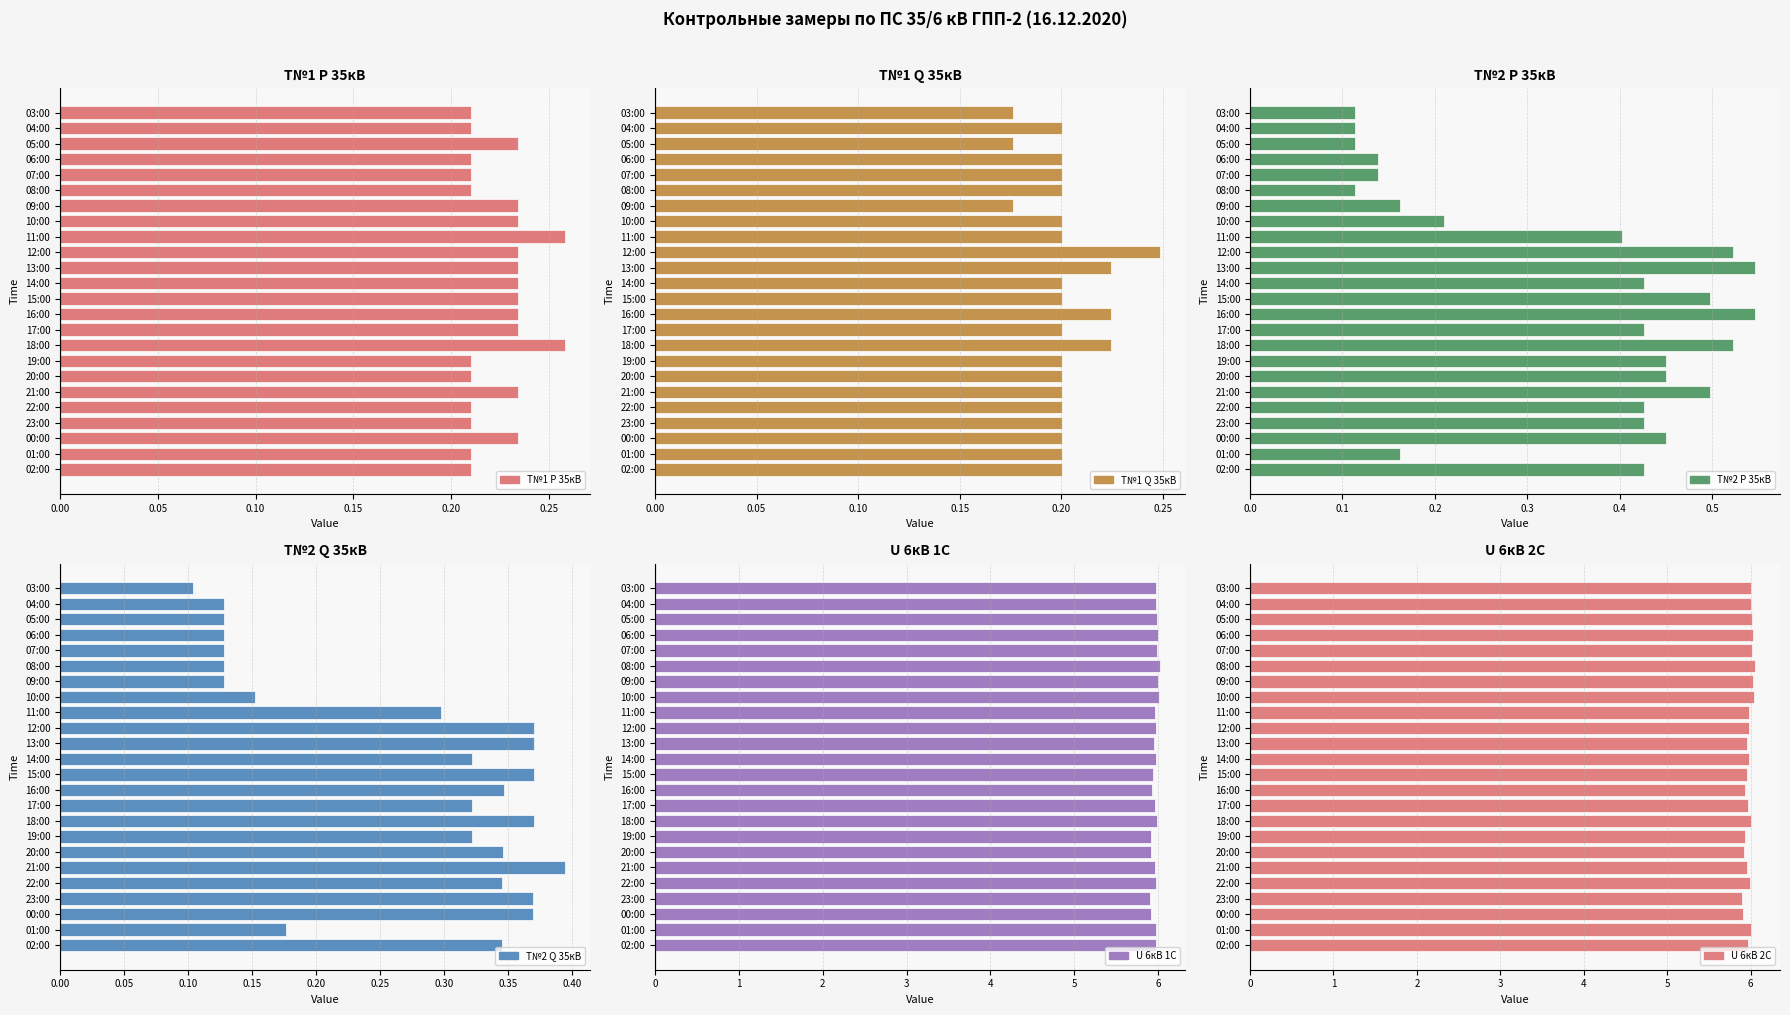

What is the value of the U 6кВ 1С bar at the 2nd from the left?

6.0